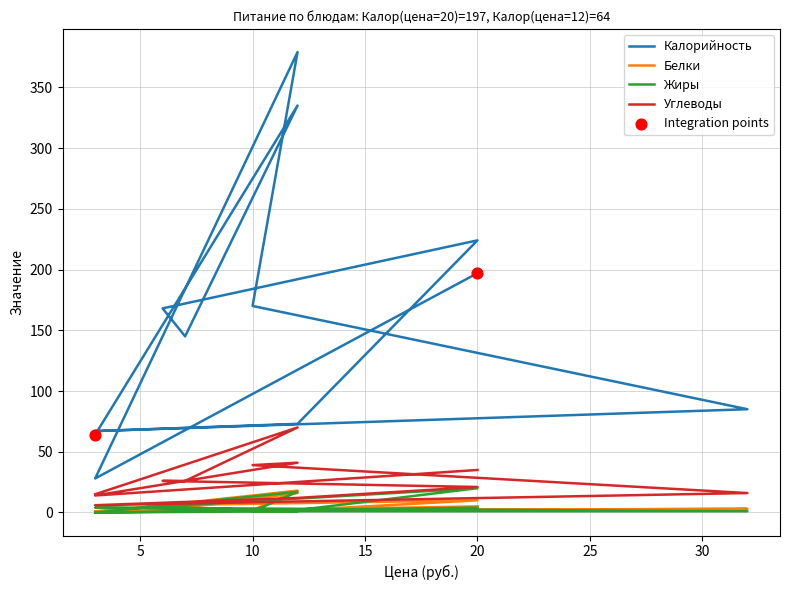

Which series has the largest Y range (max minus min)?

Калорийность